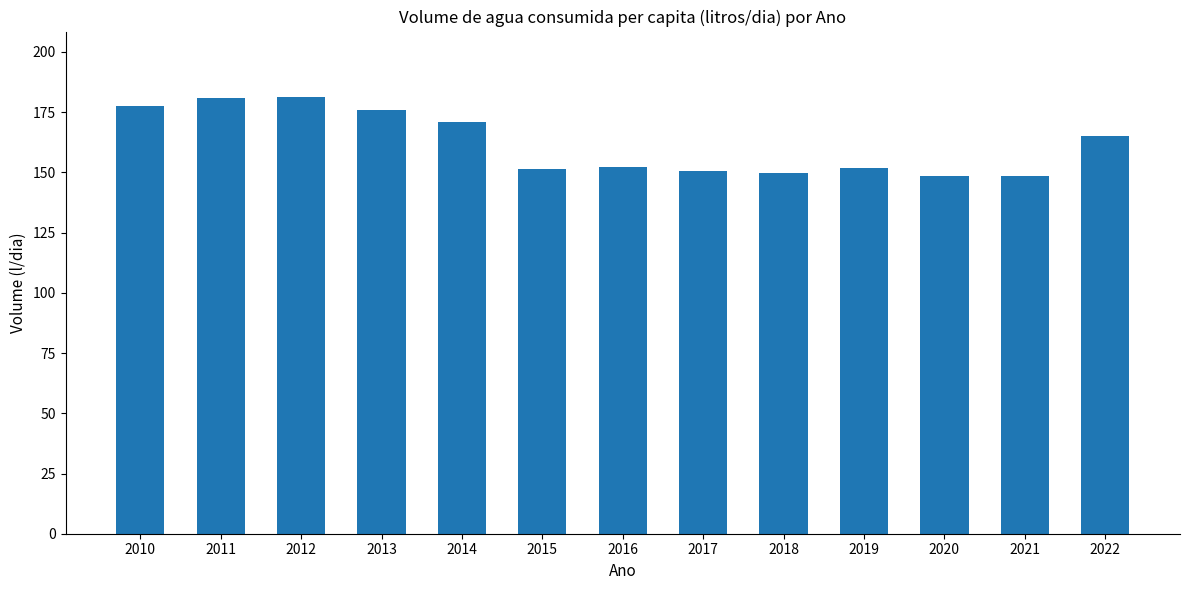

What is the value of the 8th bar from the left?

150.6